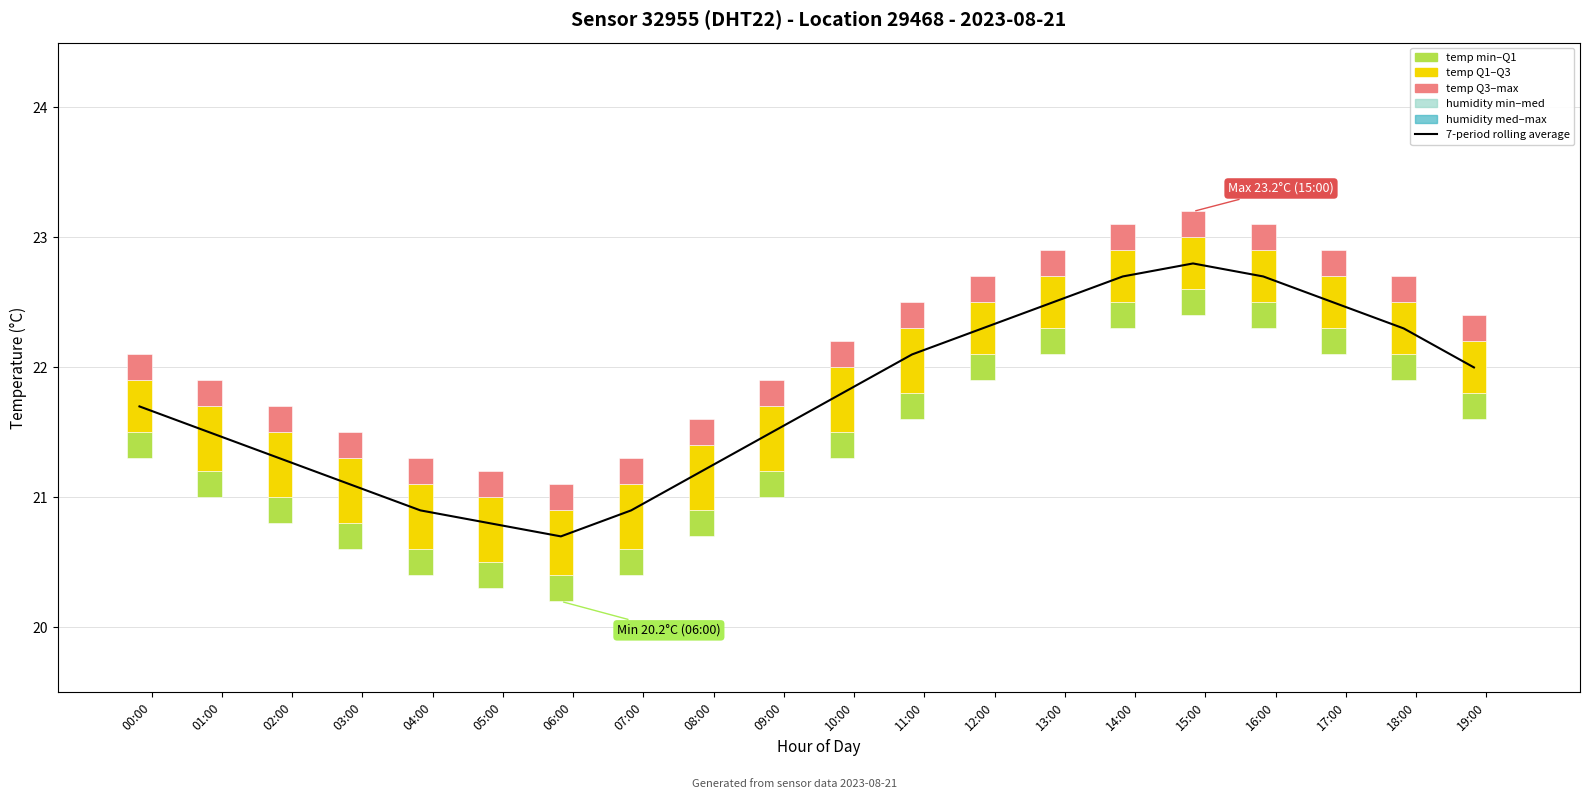

Rank the categories by value from highest to lowest.

15:00, 14:00, 16:00, 13:00, 17:00, 12:00, 18:00, 11:00, 19:00, 10:00, 00:00, 01:00, 09:00, 02:00, 08:00, 03:00, 04:00, 07:00, 05:00, 06:00